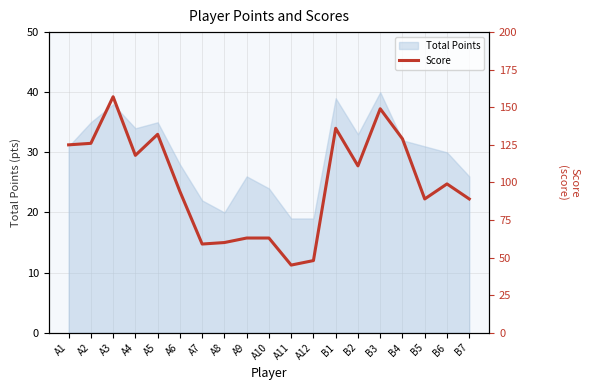

At which category does the data reach its first local peak?

A3